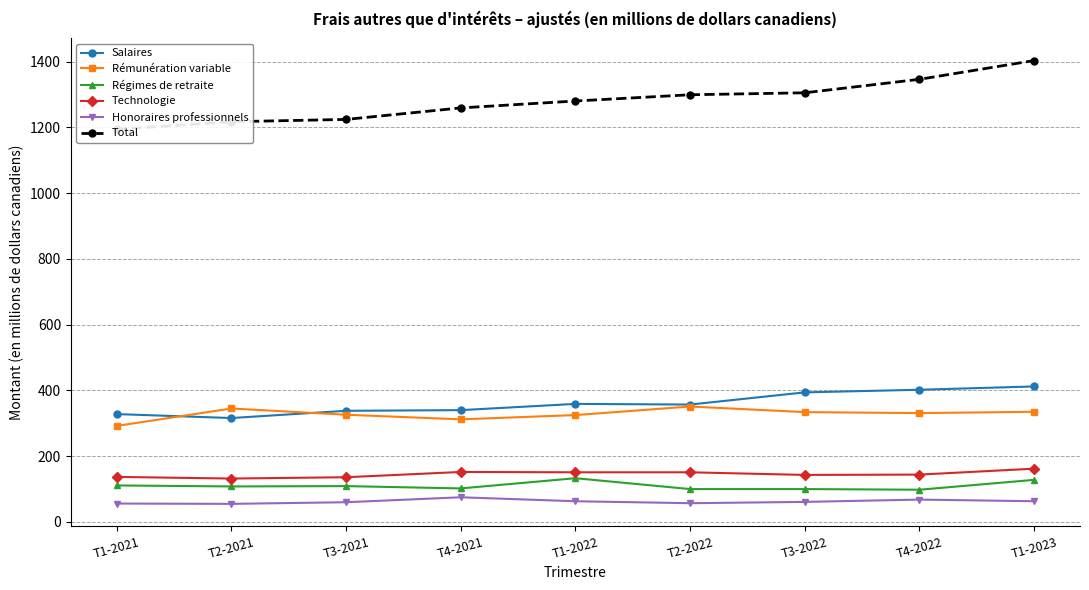

The value of Salaires at T2-2021 is 316. True or false?

True